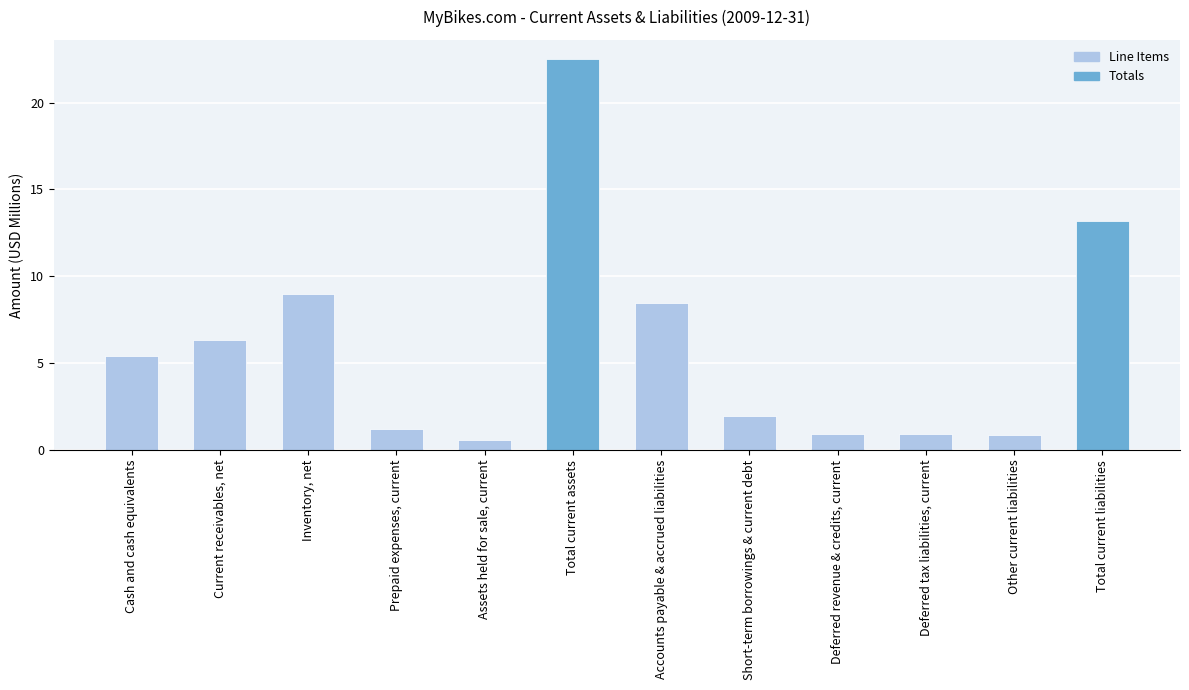

What is the label of the 4th bar from the left?

Prepaid expenses, current